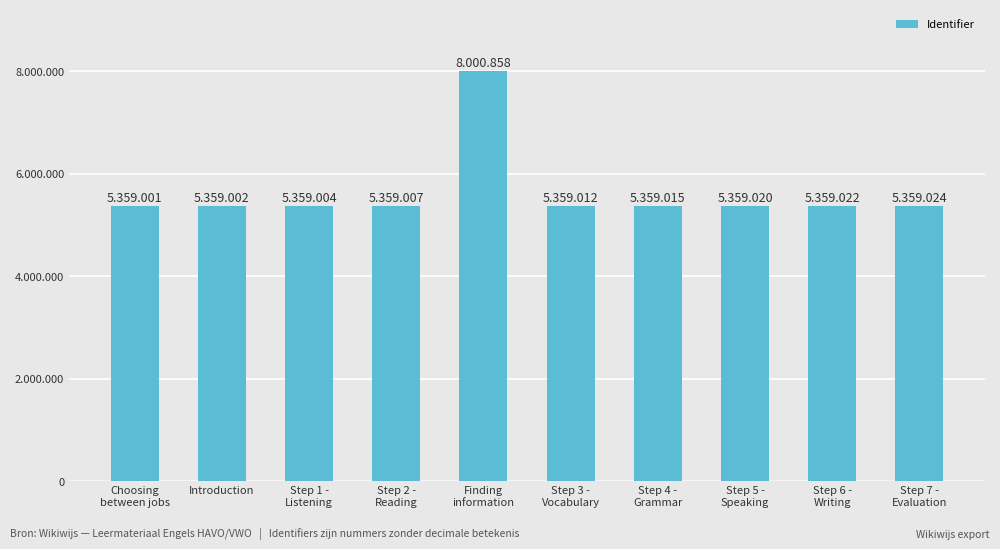

Are the bars horizontal?

No